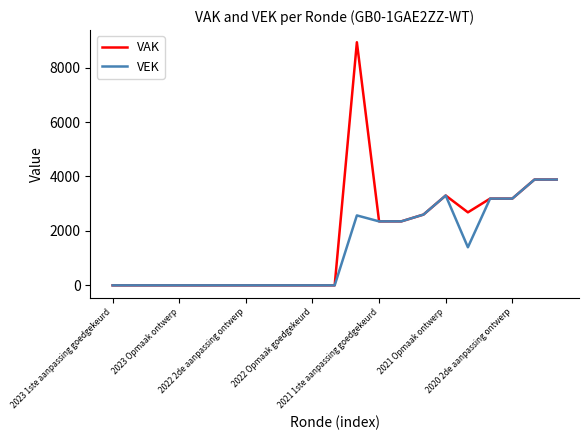

Rank the series by their maximum value, from lowest to highest.

VEK, VAK